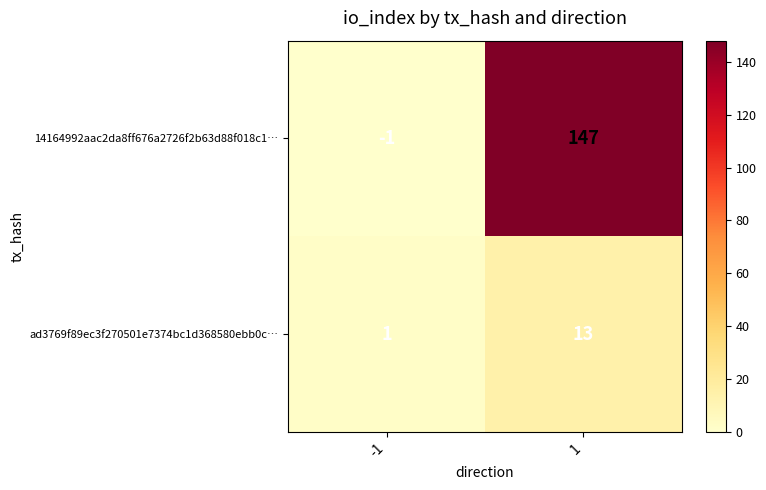

Reading right to left, extract all data points from this chart.

14164992aac2da8ff676a2726f2b63d88f018c1…: 1=147	-1=-1
ad3769f89ec3f270501e7374bc1d368580ebb0c…: 1=13	-1=1